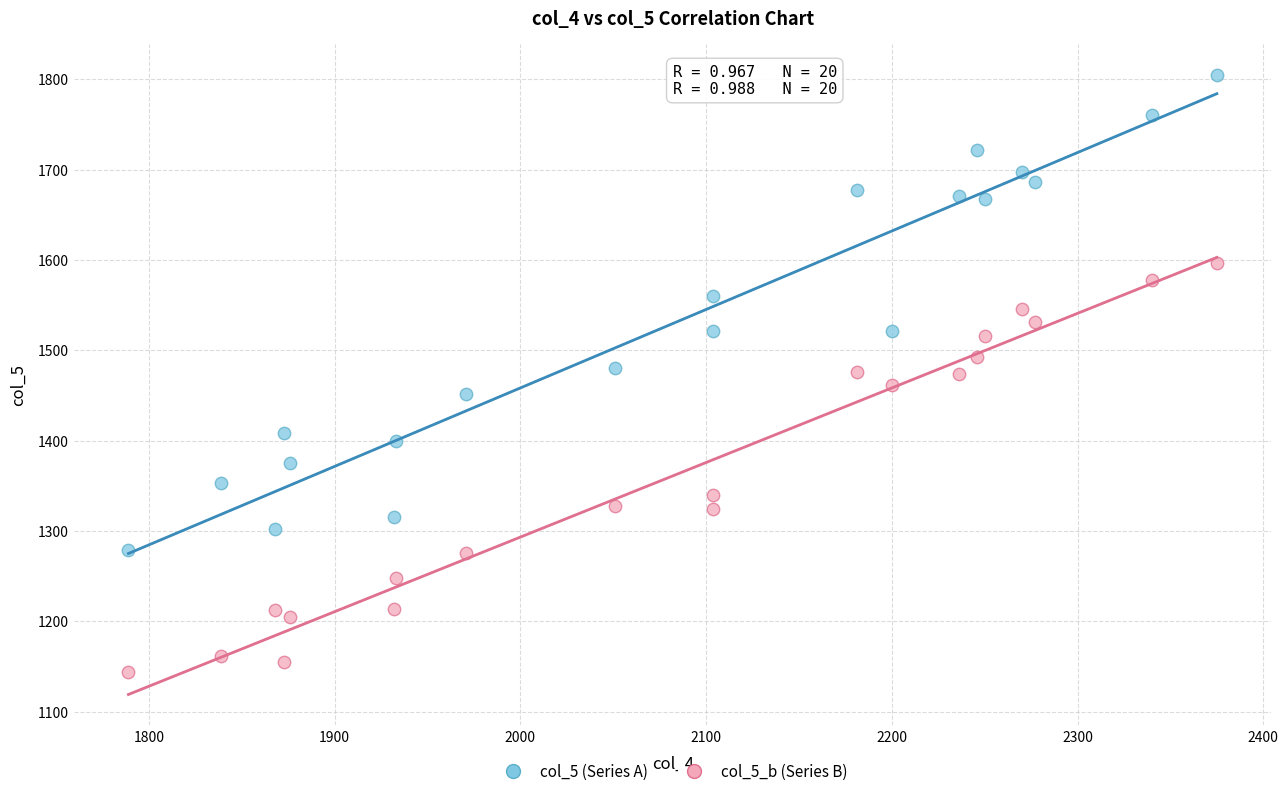

Across all data points, what is the range of Y values (max minus min)?

661